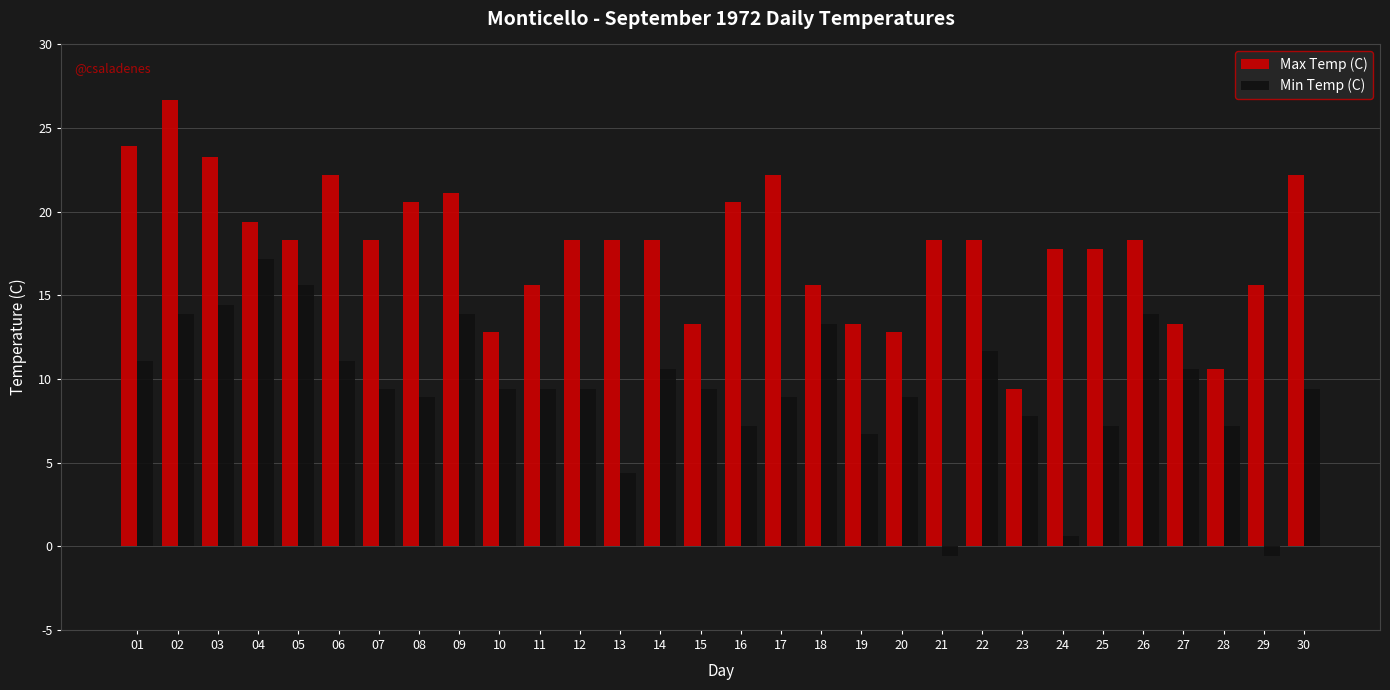

True or false: Max Temp (C) has a value of 7.7 at 21.

False